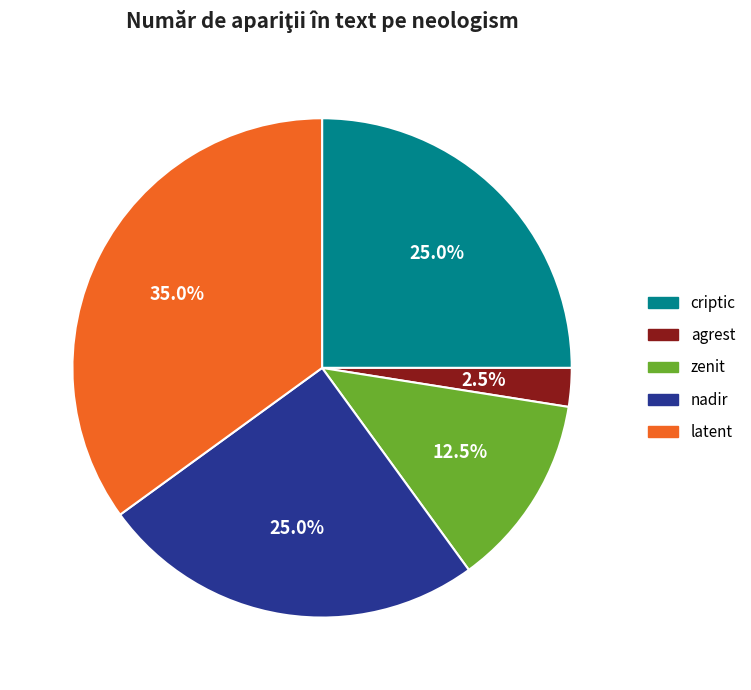

What is the total percentage of zenit and nadir?

37.5%